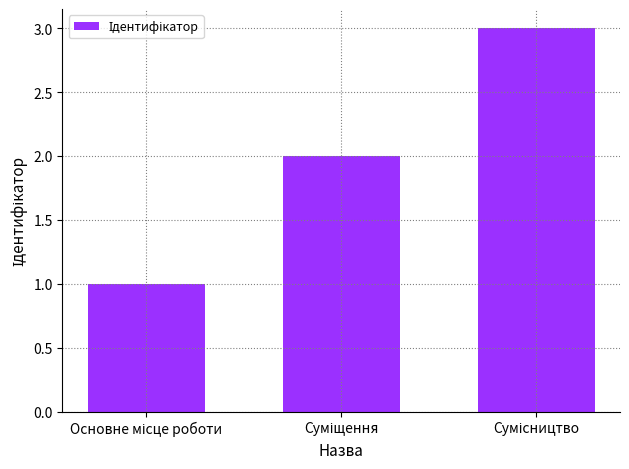

How many values are below 2?

1